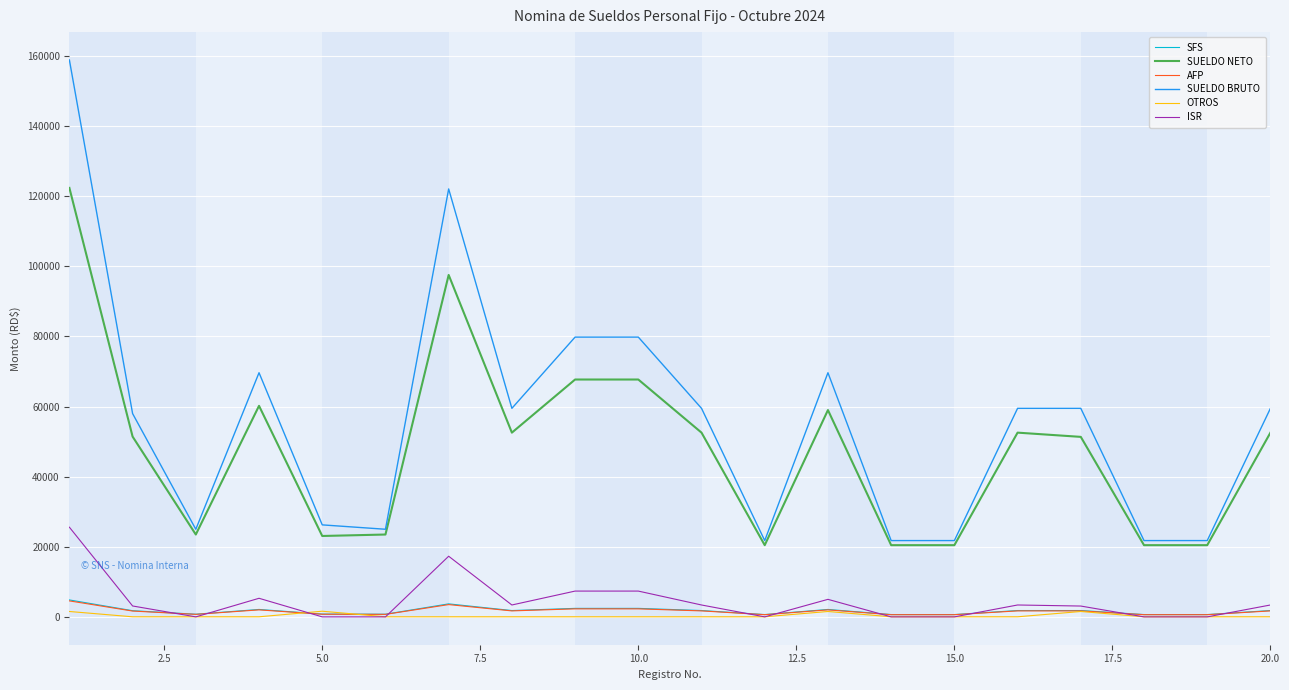

What is the difference between the maximum and minimum values in the ISR series?

25582.9